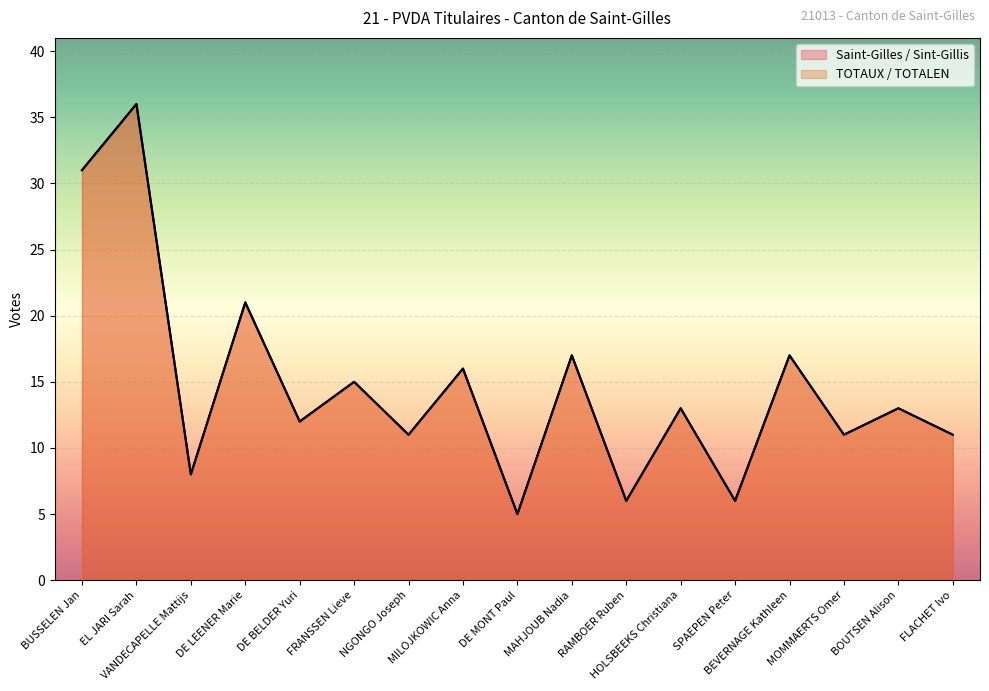

Is the value of TOTAUX / TOTALEN at MILOJKOWIC Anna greater than the value of Saint-Gilles / Sint-Gillis at HOLSBEEKS Christiana?

Yes